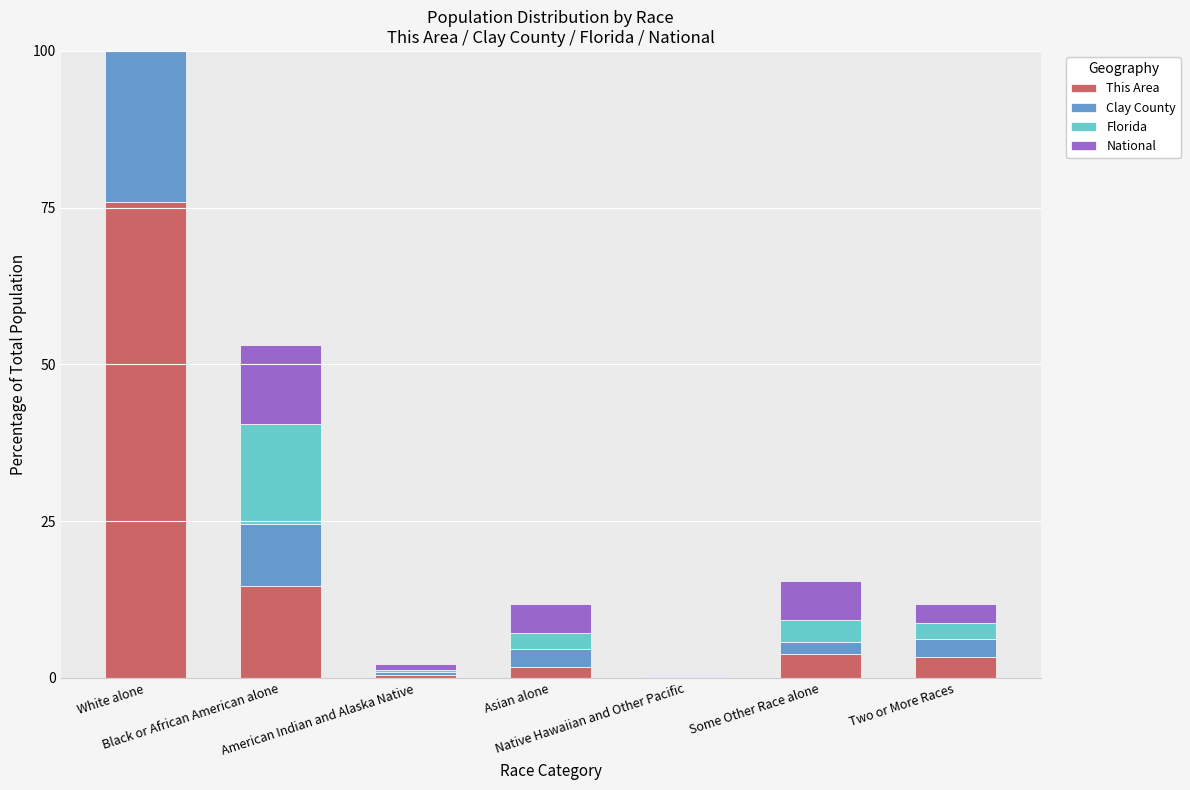

What is the label of the 4th bar from the left?

Asian alone